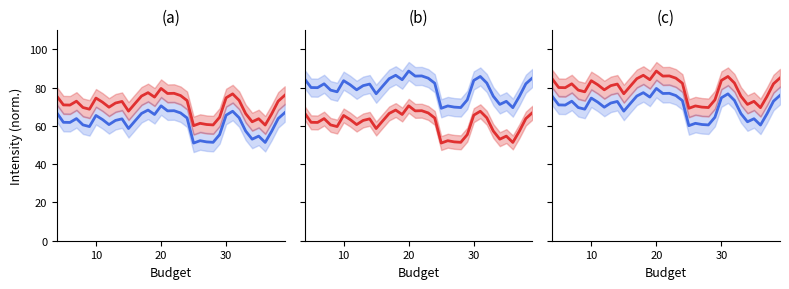

Does the chart display data point markers on the line(s)?

No